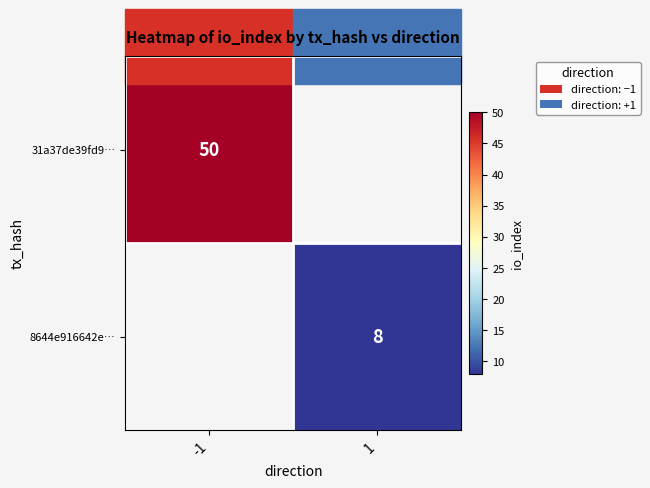

Is it true that 8644e916642e… equals 8 at 1?

True